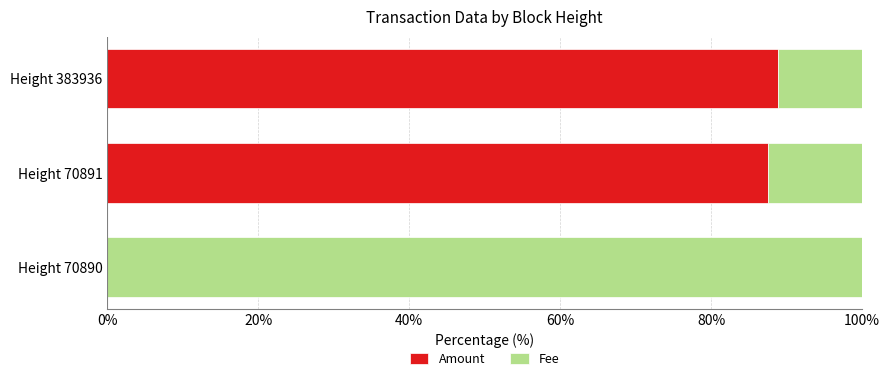

What is the total value across all series at Height 70891?

100.0